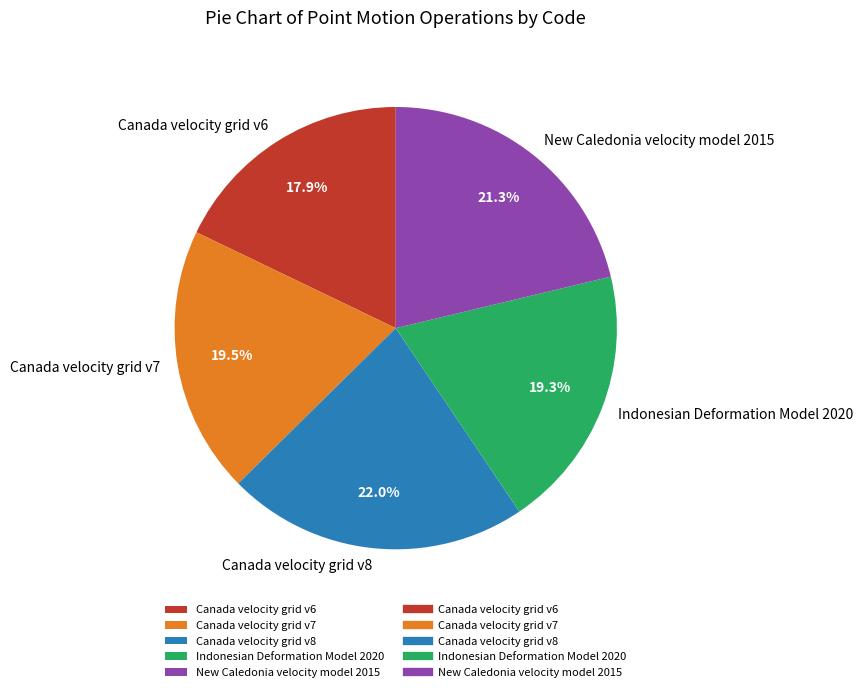

Combined, do Canada velocity grid v8 and Canada velocity grid v6 account for over 50%?

No